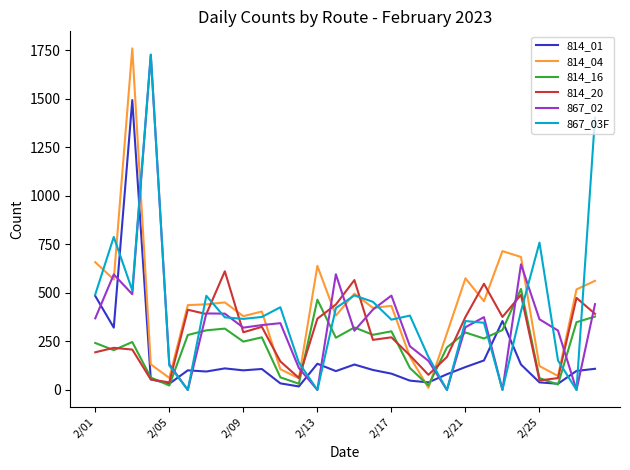

How many categories are shown in the chart?

28